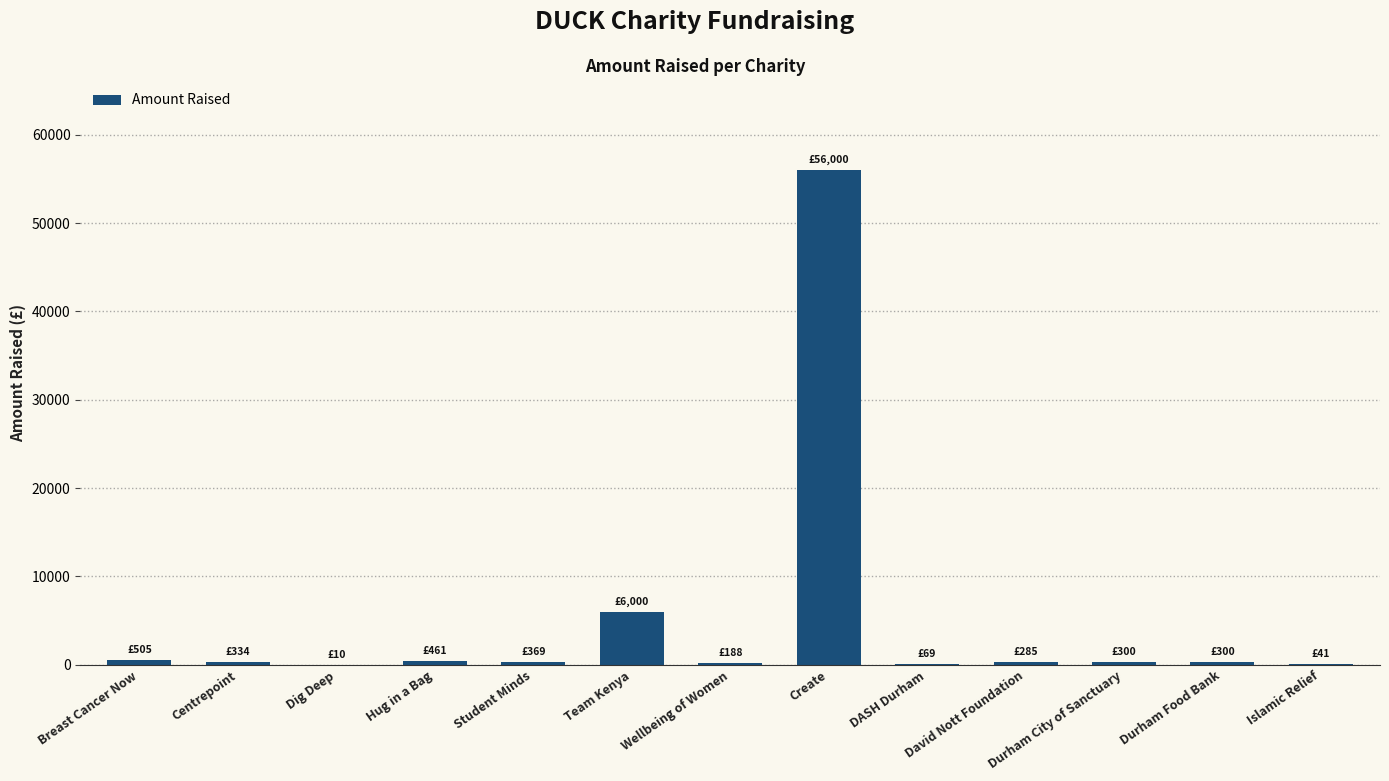

What is the difference between the values at Team Kenya and Durham Food Bank?

5700.0